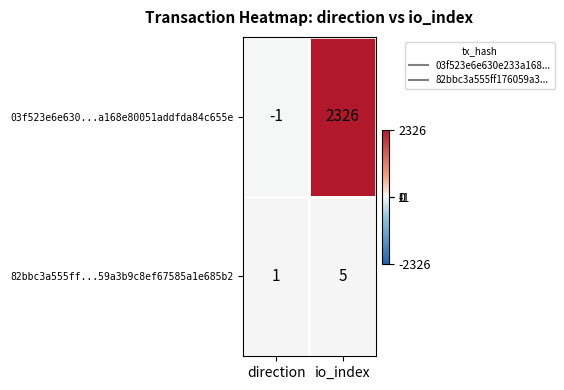

What is the minimum value shown in the chart?

-1